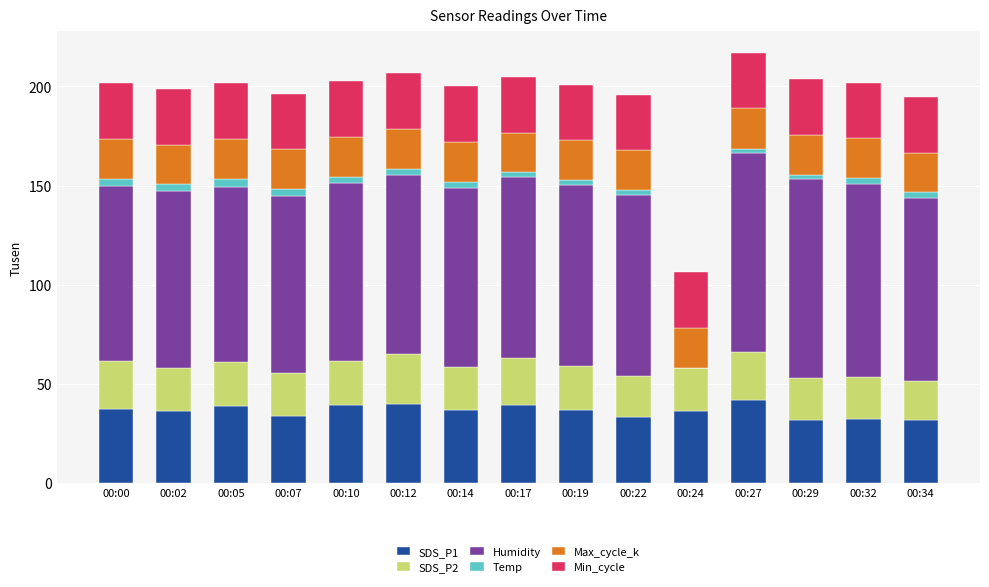

The value of SDS_P1 at 00:17 is 39.5. True or false?

True